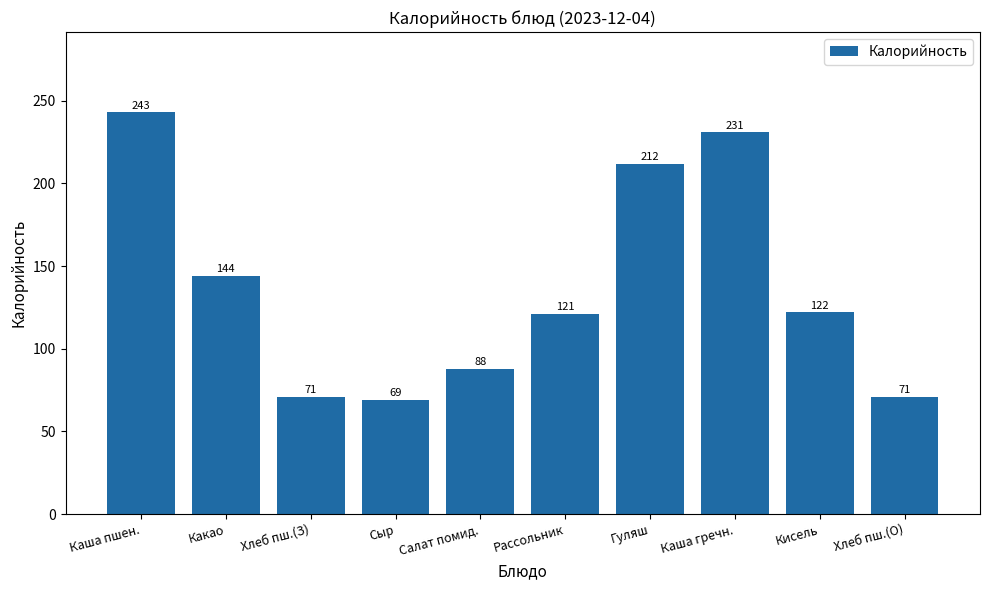

What is the maximum value shown in the chart?

243